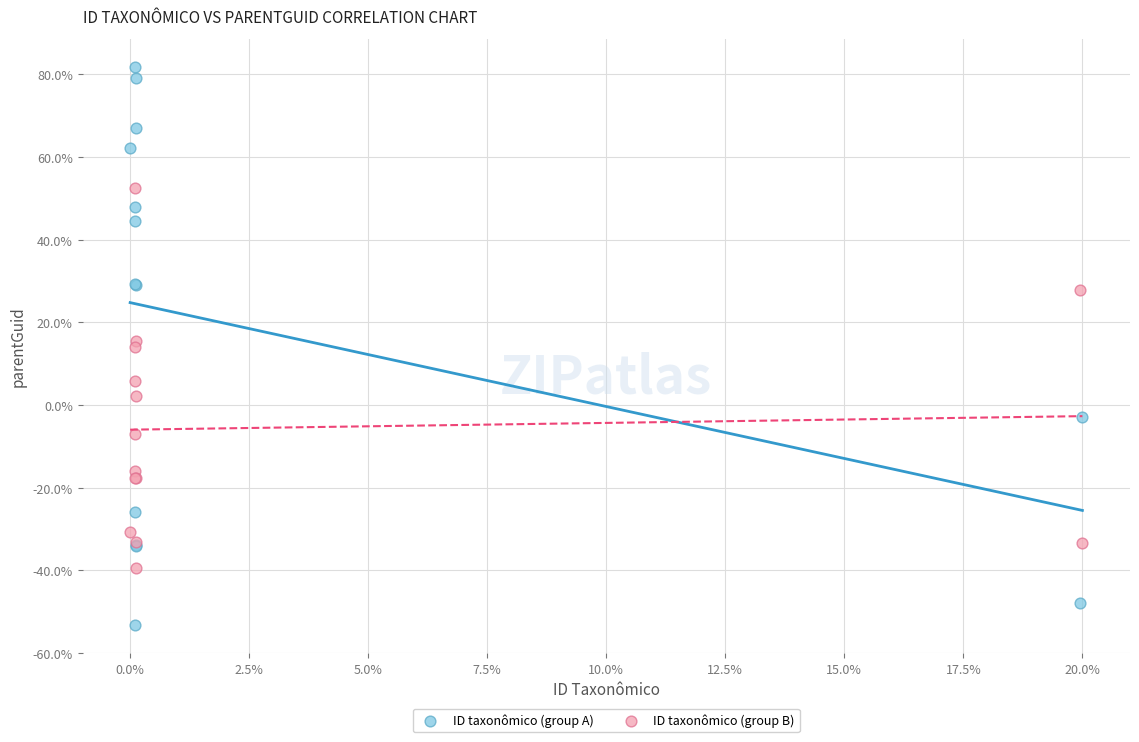

Which series contains the lowest Y value?

ID taxonômico (group A)